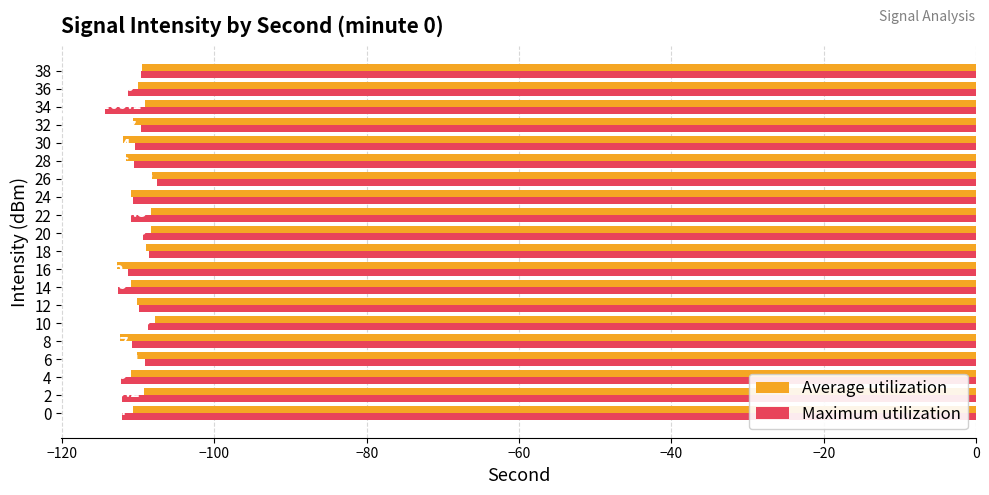

What value does the Average utilization series have at 28?

-111.5